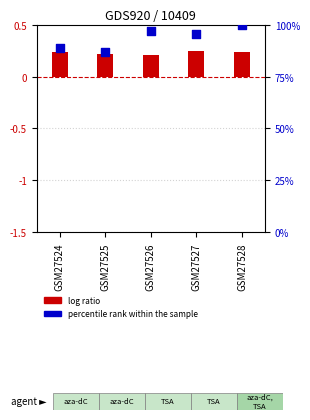

Is the value of log ratio at GSM27526 greater than the value of percentile rank within the sample at GSM27527?

No